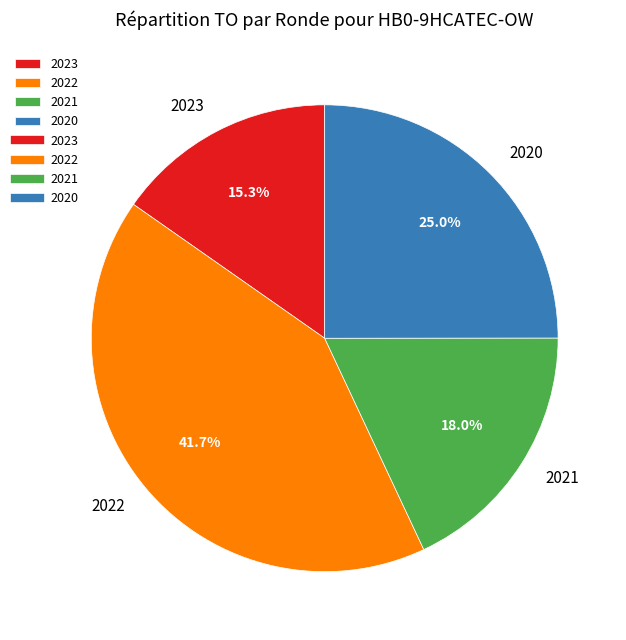

Between 2021 and 2023, which is larger?

2021